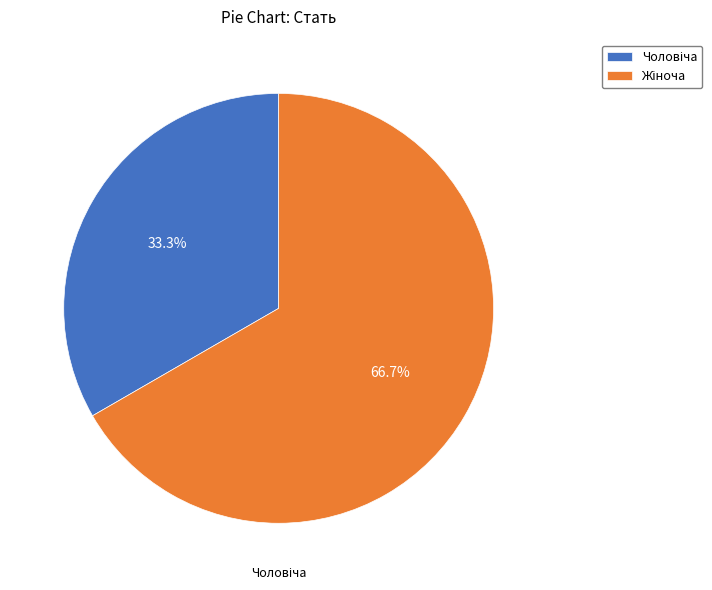

Is there any slice that represents more than half of the pie?

Yes